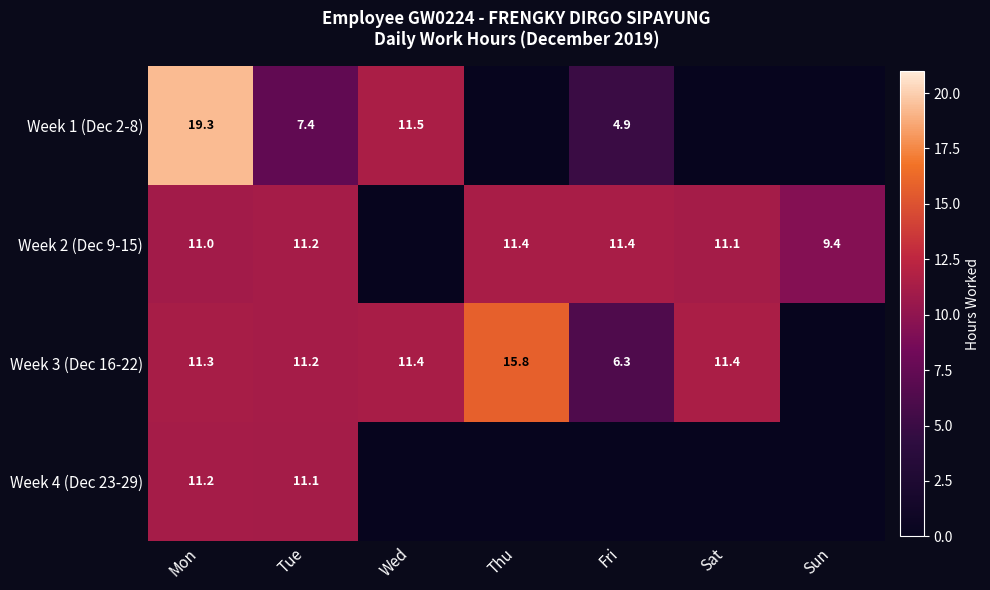

At which category is the sum across all series the highest?

Mon